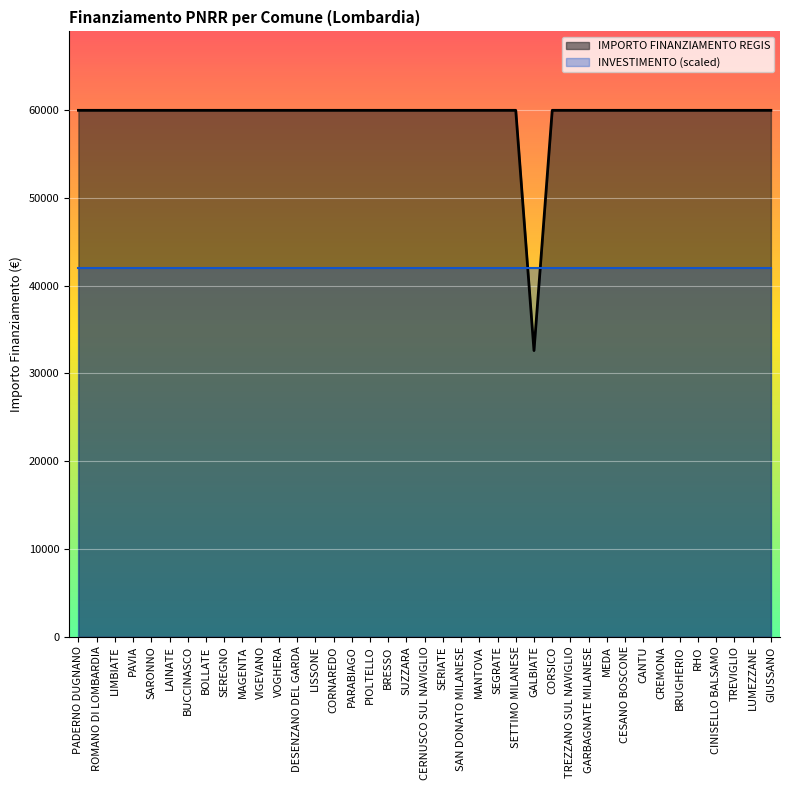

The chart shows a value of 59966 at SETTIMO MILANESE. True or false?

True